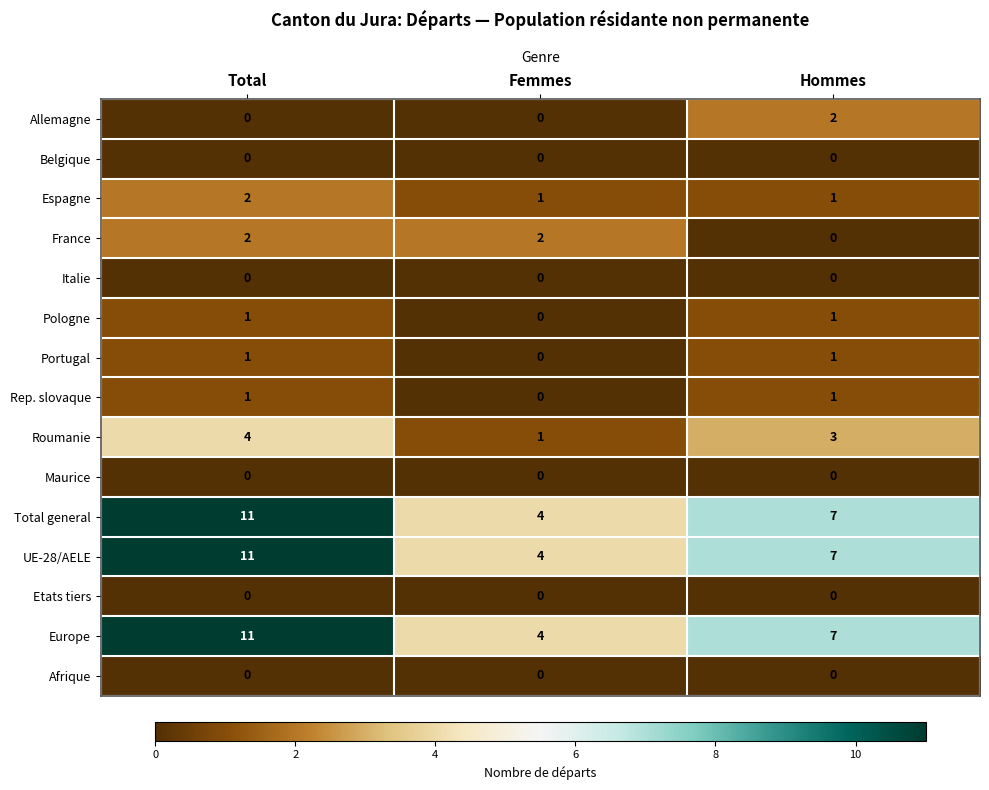

What is the maximum value for Total general?

11